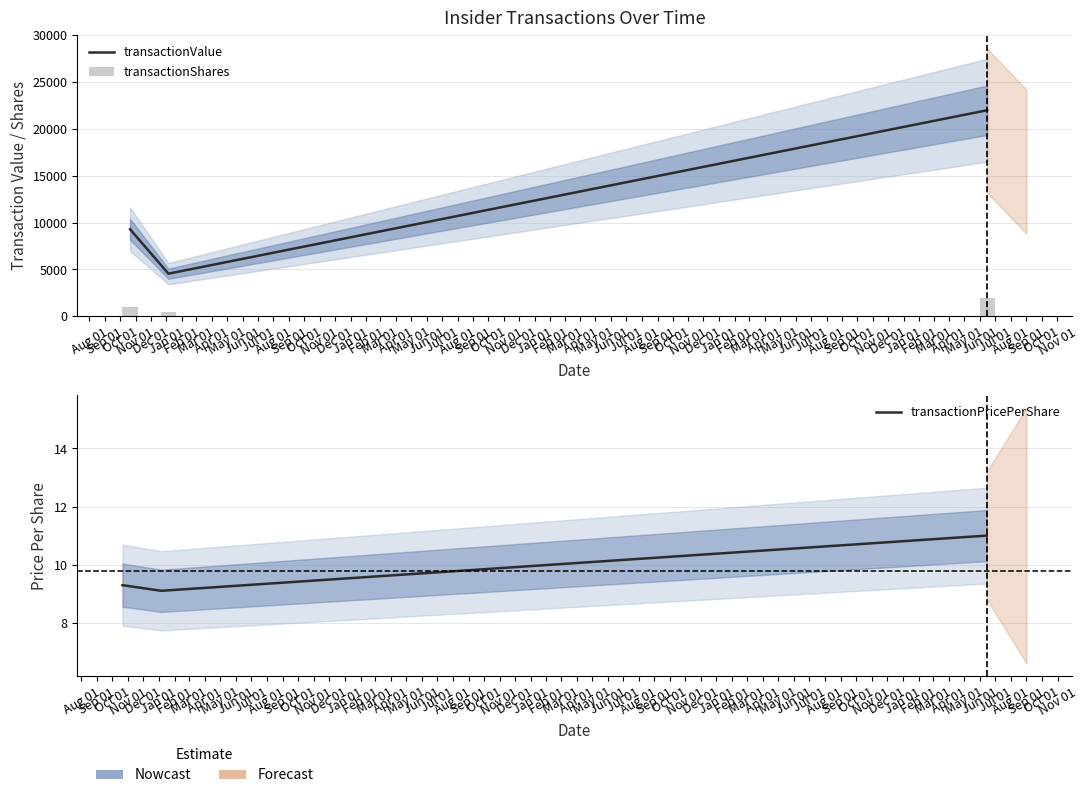

True or false: transactionPricePerShare has a value of 5.0 at Sep 01.

False